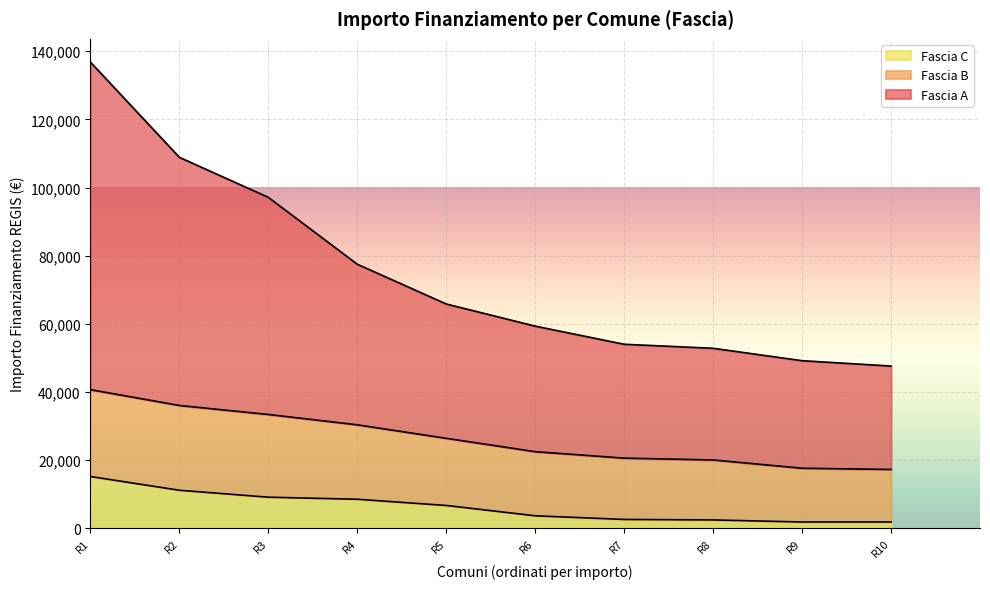

At how many categories does at least one series exceed 100106?

2